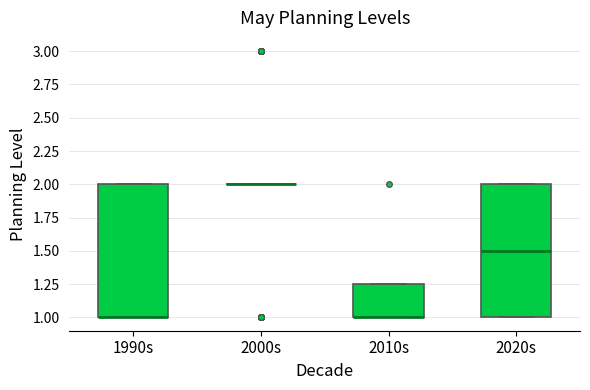

Reading left to right, transcribe this box plot: for each box, give where its median line is, the range the box spans, and where its two whiskers end, as read against the y-axis. The values are not printed on the chart, so give them approximately, as read against the axis.

1990s: median 1.00 (drawn on the box's lower edge), box 1.00 to 2.00, whiskers 1.00 to 2.00
2000s: box collapsed to a line at 2.00, whiskers 2.00 to 2.00
2010s: median 1.00 (drawn on the box's lower edge), box 1.00 to 1.25, whiskers 1.00 to 1.25
2020s: median 1.50, box 1.00 to 2.00, whiskers 1.00 to 2.00